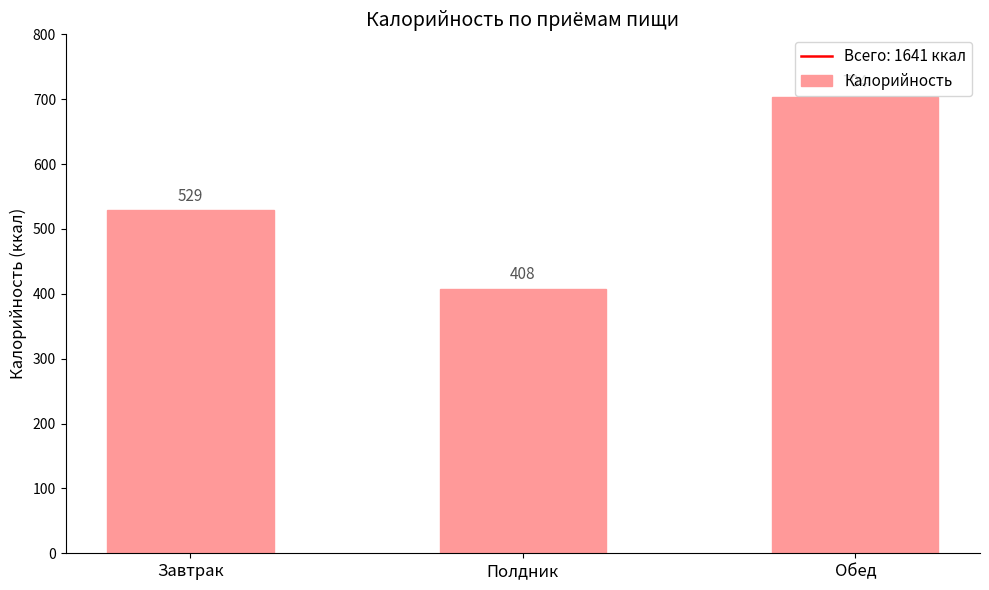

Is it true that the value at Обед is 704?

True